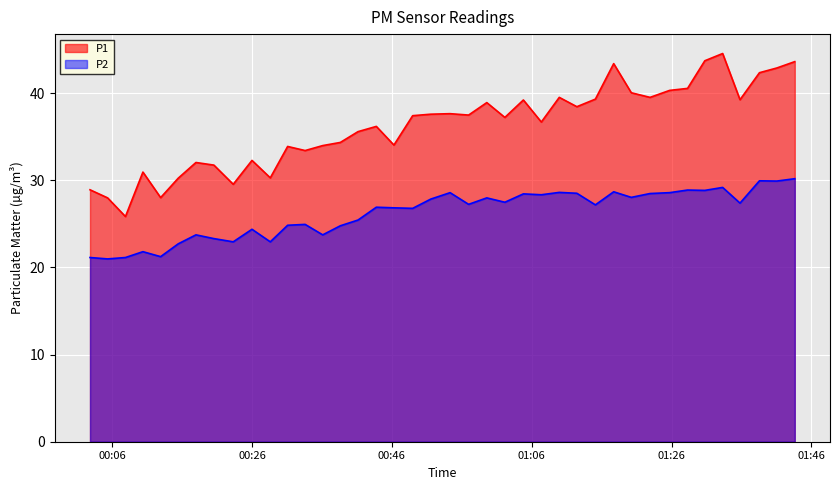

True or false: P1 and P2 intersect in this chart.

False